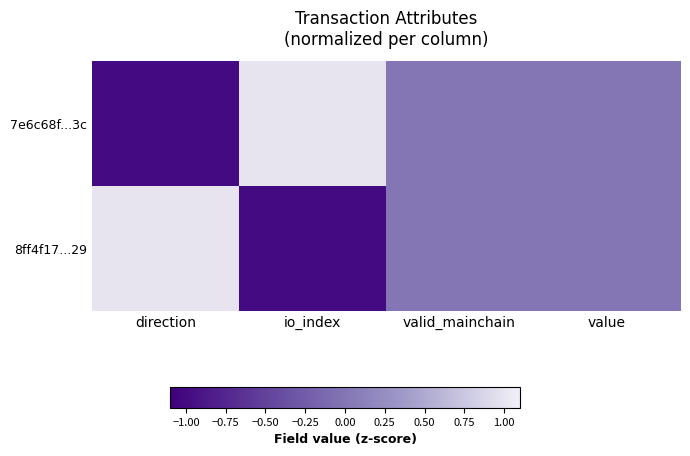

At which category is the sum across all series the highest?

direction